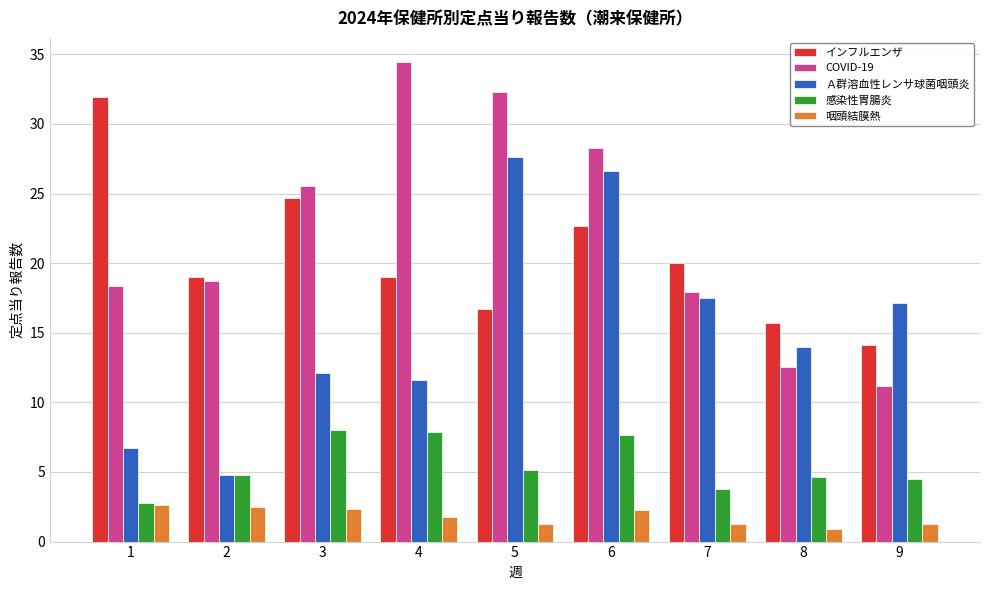

List the series in order of their peak value, highest first.

COVID-19, インフルエンザ, Ａ群溶血性レンサ球菌咽頭炎, 感染性胃腸炎, 咽頭結膜熱